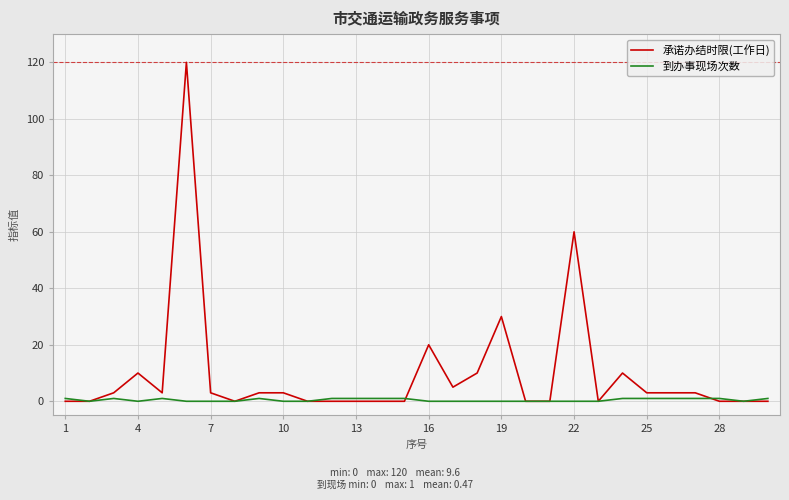

How many categories are shown in the chart?

30